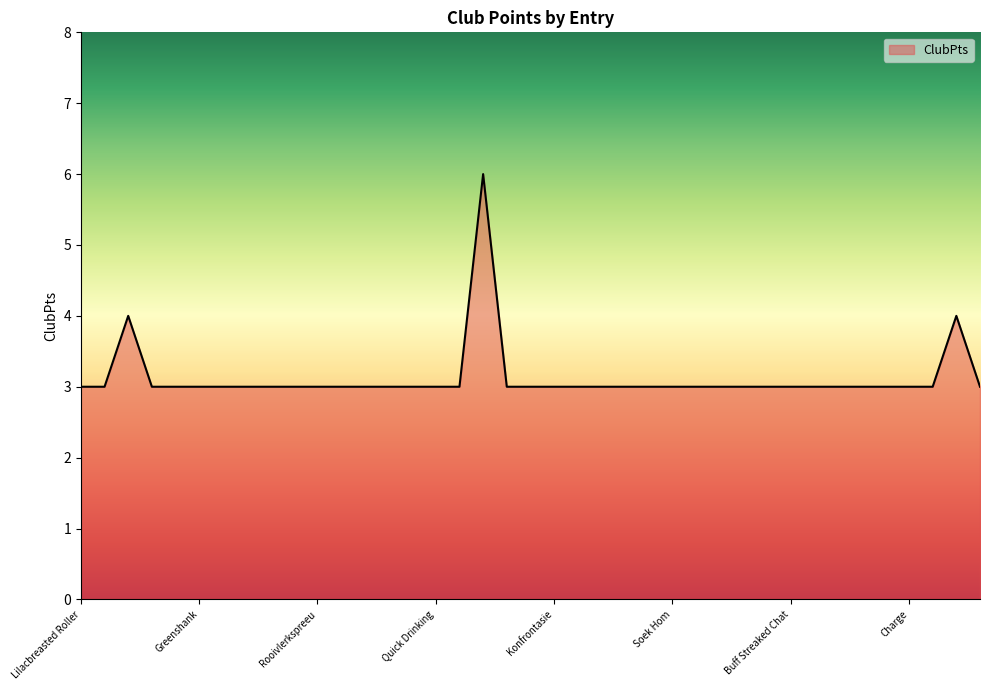

Does the chart display data point markers on the line(s)?

No